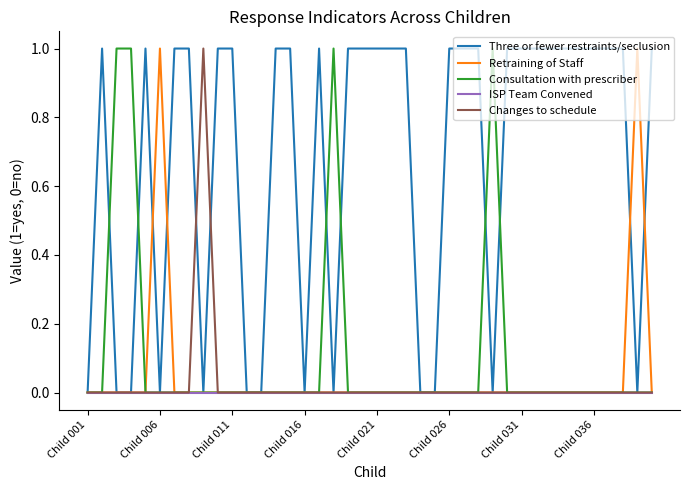

Which series has the largest total across all categories?

Three or fewer restraints/seclusion